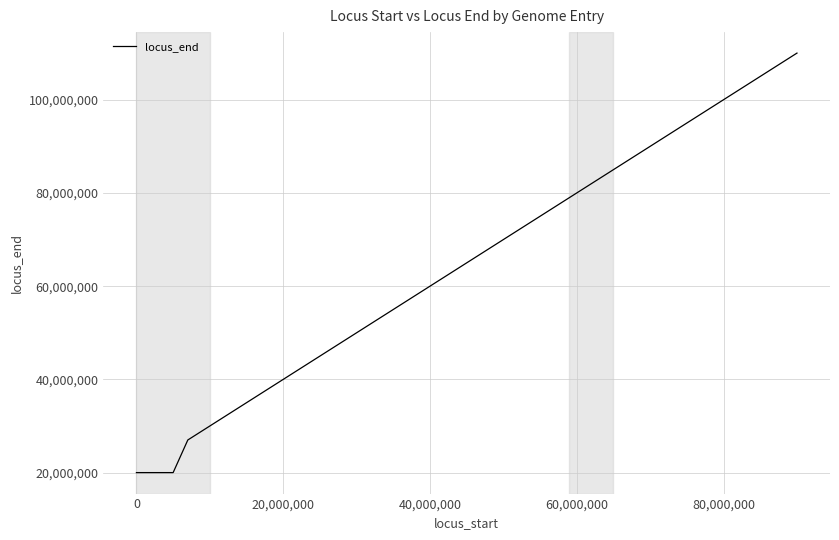

How many data points are less than 42000000?

8